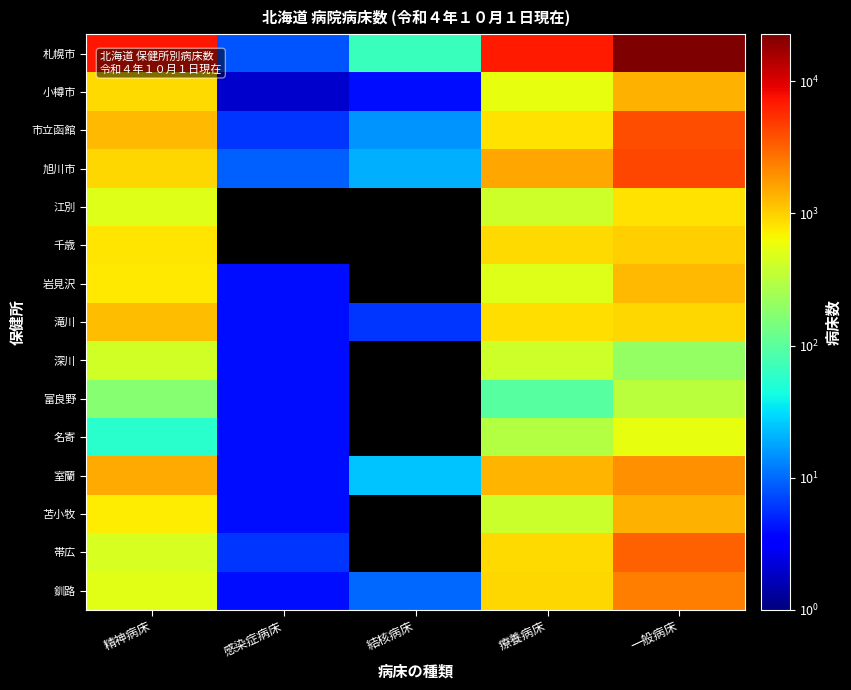

At 感染症病床, list the series in order from smallest to largest.

江別, 千歳, 小樽市, 岩見沢, 滝川, 深川, 富良野, 名寄, 室蘭, 苫小牧, 釧路, 市立函館, 帯広, 札幌市, 旭川市